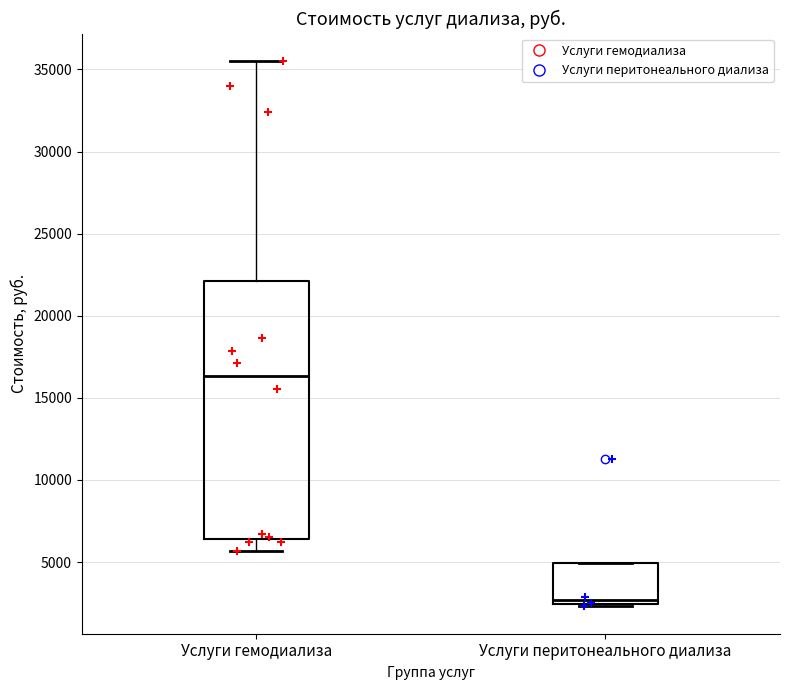

Which box's median line is the highest?

Услуги гемодиализа